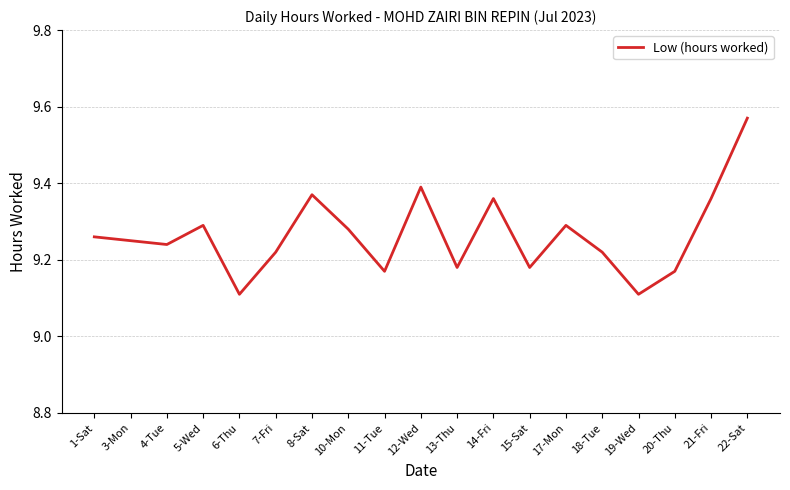

What is the sum of the values at 13-Thu and 1-Sat?

18.4